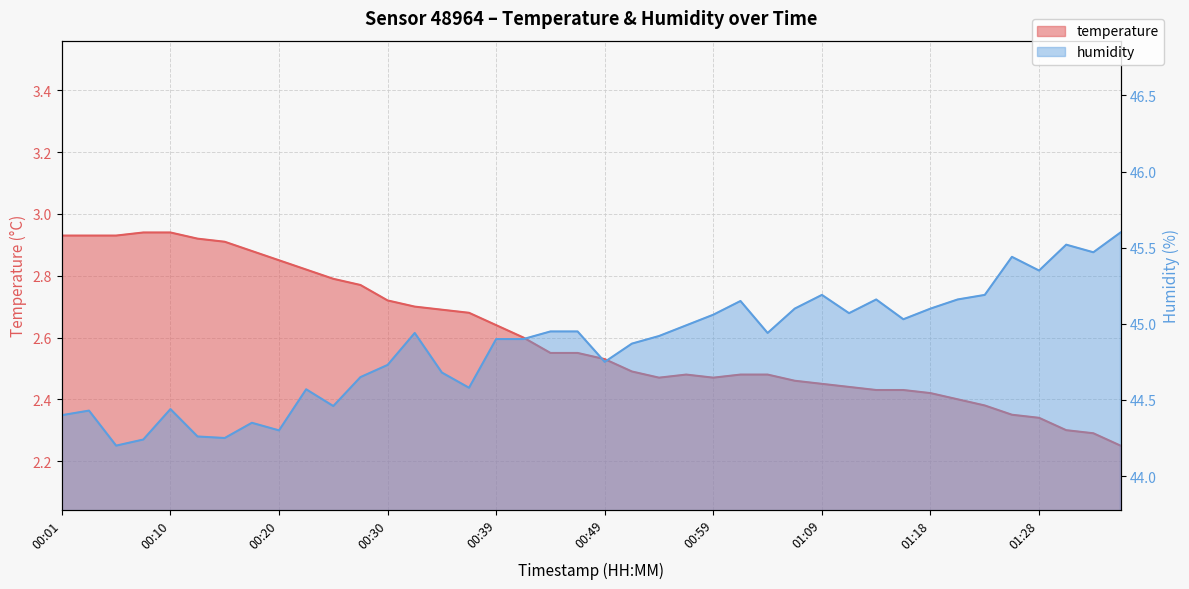

Reading left to right, list all the values displayed in this chart.

temperature: 00:01=2.9	00:03=2.9	00:05=2.9	00:08=2.9	00:10=2.9	00:13=2.9	00:15=2.9	00:18=2.9	00:20=2.9	00:22=2.8	00:25=2.8	00:27=2.8	00:30=2.7	00:32=2.7	00:35=2.7	00:37=2.7	00:39=2.6	00:42=2.6	00:44=2.5	00:47=2.5	00:49=2.5	00:52=2.5	00:54=2.5	00:57=2.5	00:59=2.5	01:01=2.5	01:04=2.5	01:06=2.5	01:09=2.5	01:11=2.4	01:14=2.4	01:16=2.4	01:18=2.4	01:21=2.4	01:23=2.4	01:26=2.4	01:28=2.3	01:31=2.3	01:33=2.3	01:35=2.2
humidity: 00:01=44.4	00:03=44.4	00:05=44.2	00:08=44.2	00:10=44.4	00:13=44.3	00:15=44.2	00:18=44.4	00:20=44.3	00:22=44.6	00:25=44.5	00:27=44.6	00:30=44.7	00:32=44.9	00:35=44.7	00:37=44.6	00:39=44.9	00:42=44.9	00:44=45.0	00:47=45.0	00:49=44.8	00:52=44.9	00:54=44.9	00:57=45.0	00:59=45.1	01:01=45.1	01:04=44.9	01:06=45.1	01:09=45.2	01:11=45.1	01:14=45.2	01:16=45.0	01:18=45.1	01:21=45.2	01:23=45.2	01:26=45.4	01:28=45.4	01:31=45.5	01:33=45.5	01:35=45.6